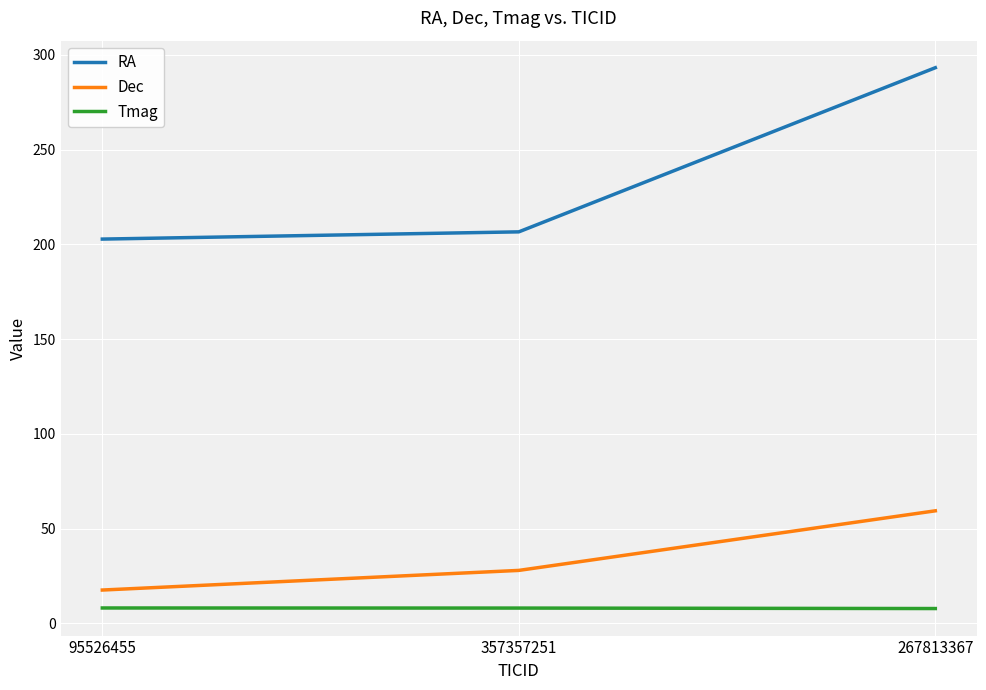

Rank the series by their maximum value, from highest to lowest.

RA, Dec, Tmag